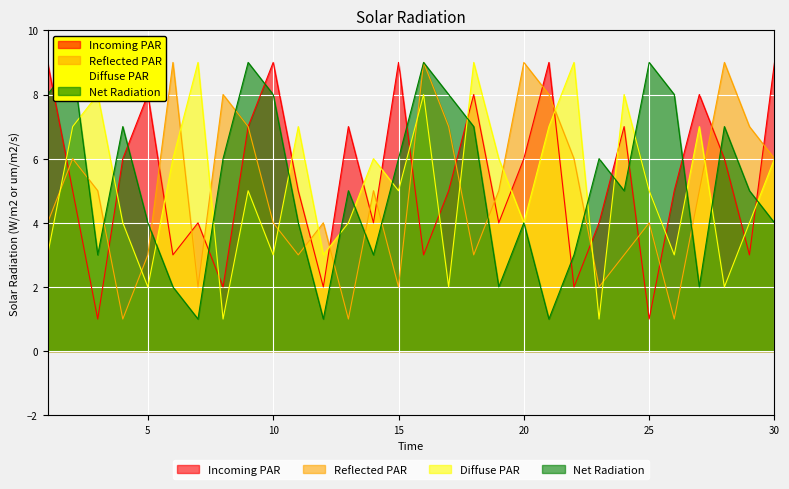

True or false: Reflected PAR has a value of 1 at 15.

False